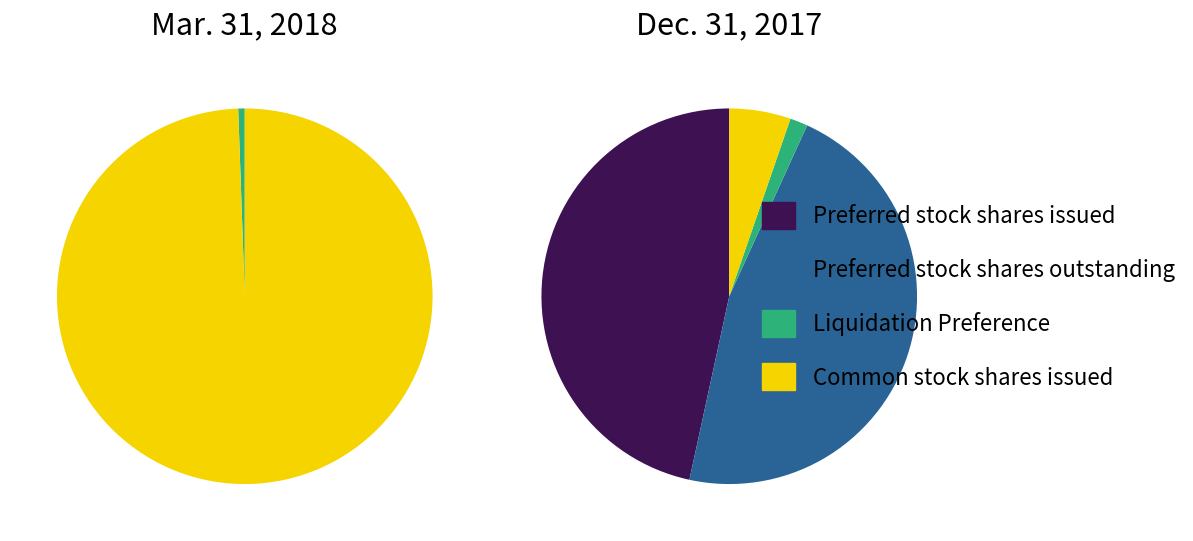

Which series has the largest range (max minus min)?

Mar. 31, 2018